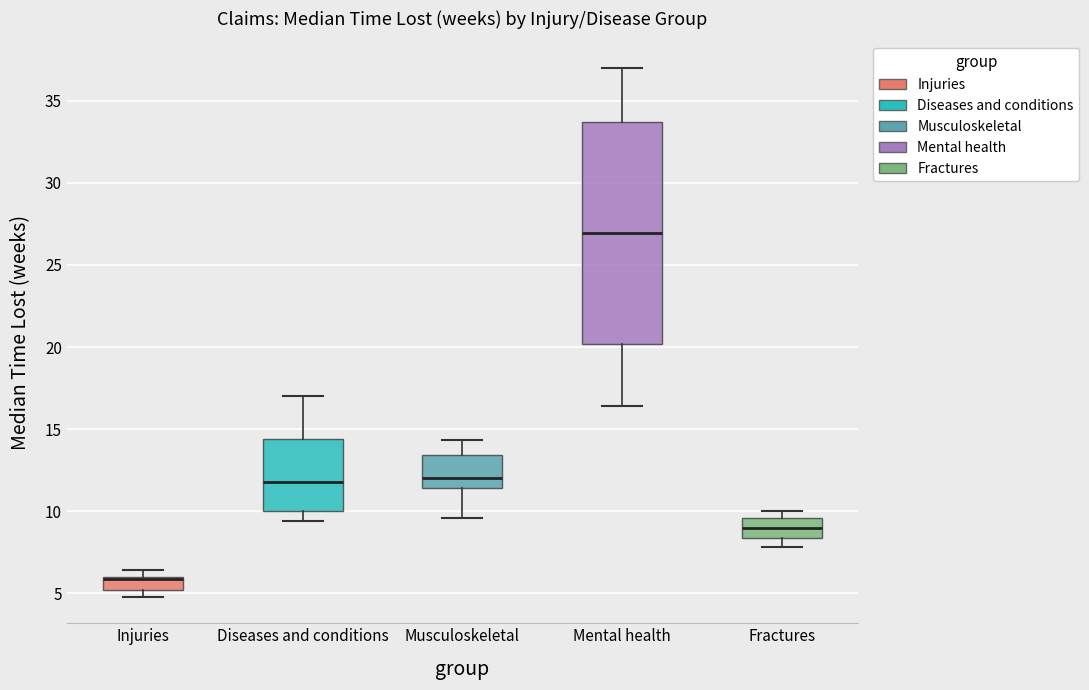

Comparing the boxes themselves (not the whiskers), which one is the tallest?

Mental health